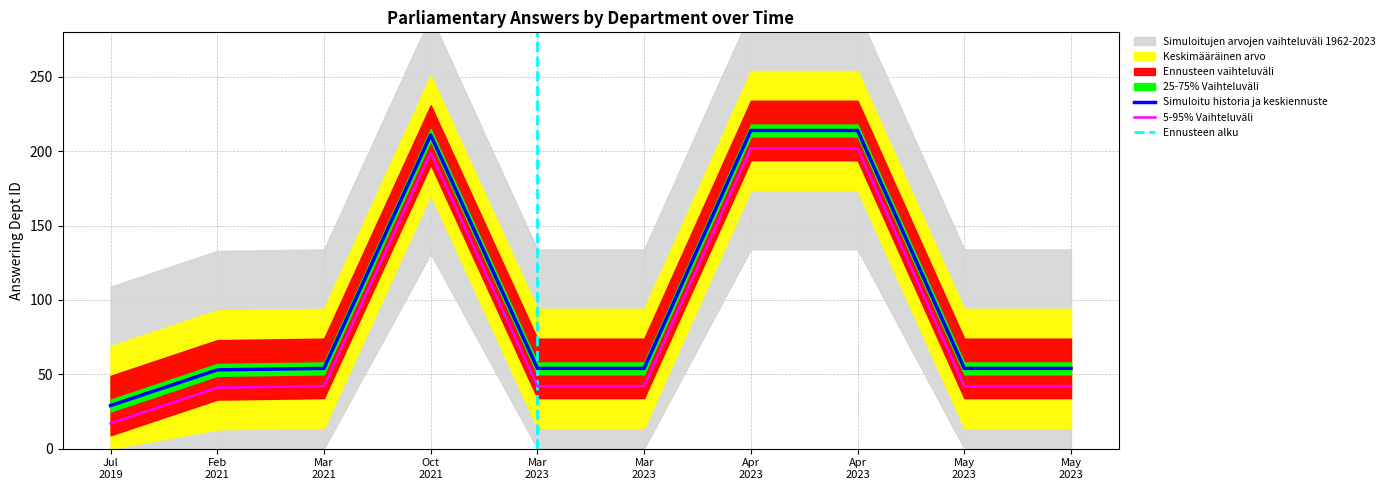

What is the minimum value shown in the chart?

29